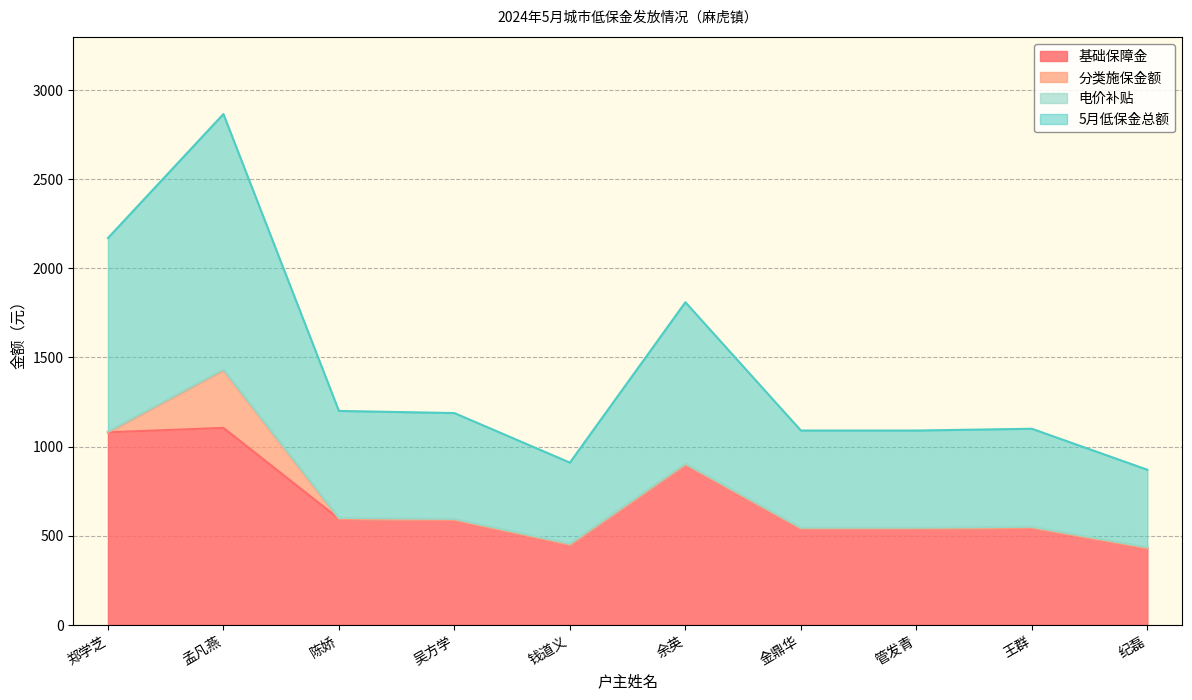

What is the maximum value for 基础保障金?

1105